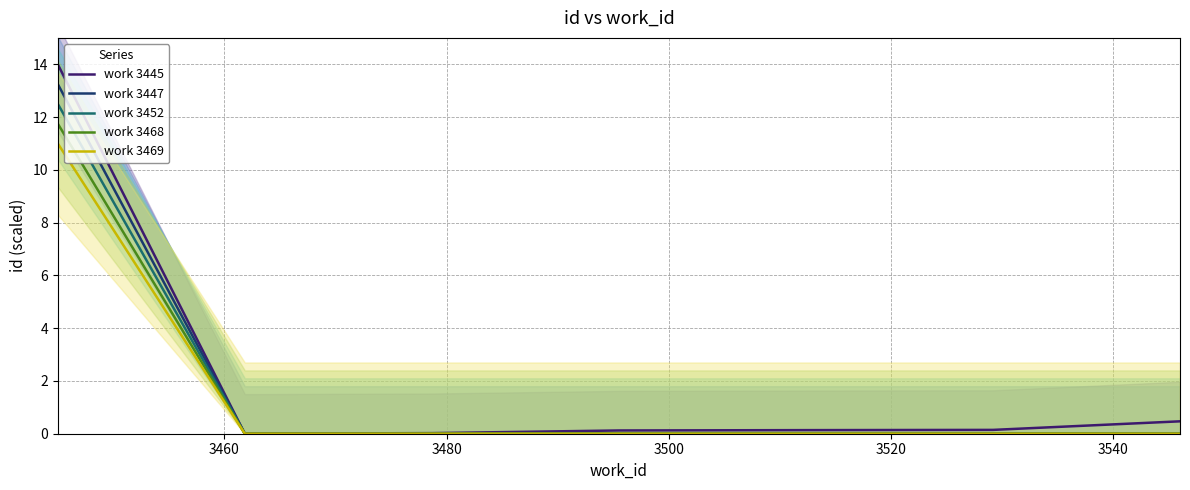

True or false: work 3468 and work 3445 intersect in this chart.

False